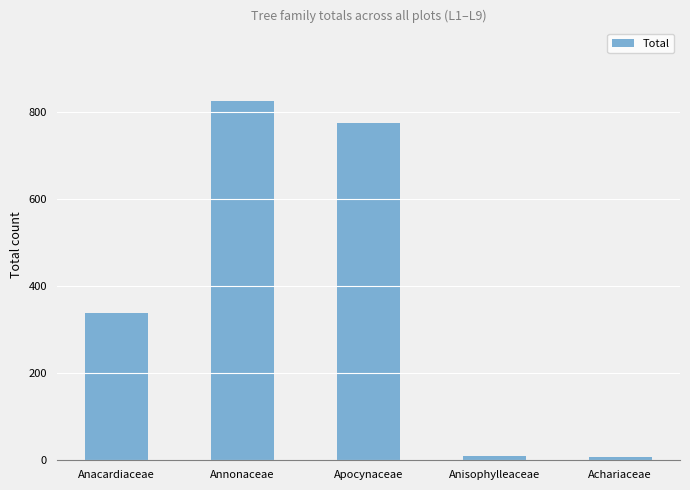

How many series are shown in this chart?

1